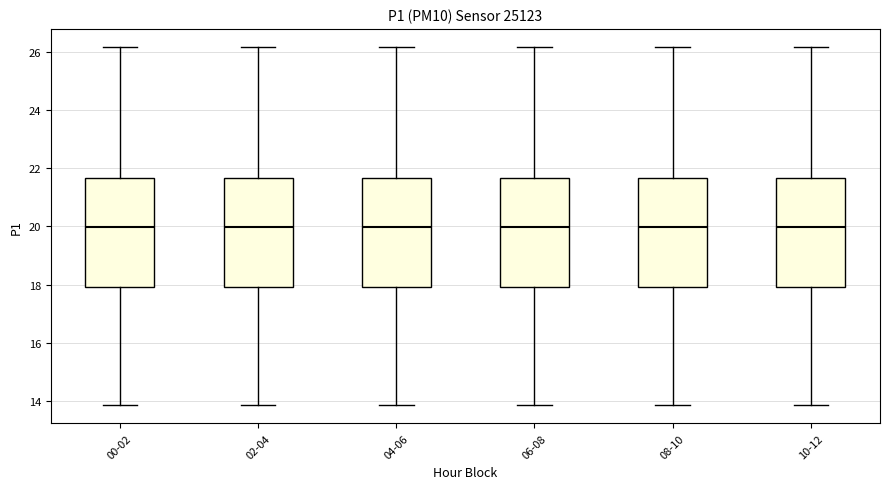

Reading left to right, read every box against the y-axis: the position of its median line, the range the box covers, and the ends of its whiskers. The values are not printed on the chart, so give them approximately, as read against the axis.

00-02: median 20.0, box 18.0 to 21.6, whiskers 13.8 to 26.2
02-04: median 20.0, box 18.0 to 21.6, whiskers 13.8 to 26.2
04-06: median 20.0, box 18.0 to 21.6, whiskers 13.8 to 26.2
06-08: median 20.0, box 18.0 to 21.6, whiskers 13.8 to 26.2
08-10: median 20.0, box 18.0 to 21.6, whiskers 13.8 to 26.2
10-12: median 20.0, box 18.0 to 21.6, whiskers 13.8 to 26.2